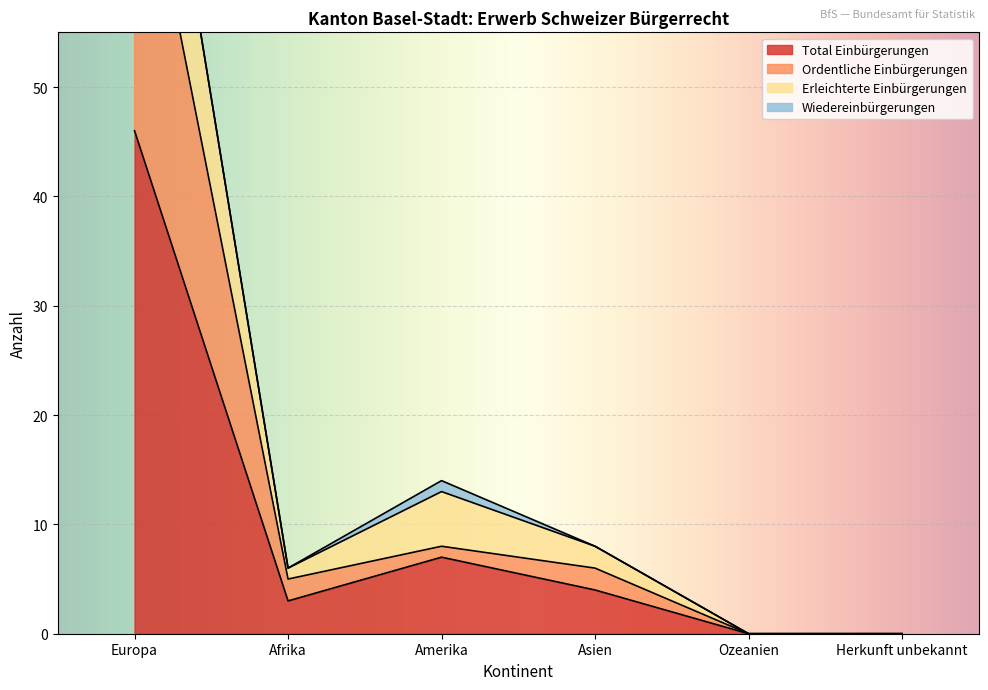

The value of Total Einbürgerungen at Ozeanien is 22. True or false?

False